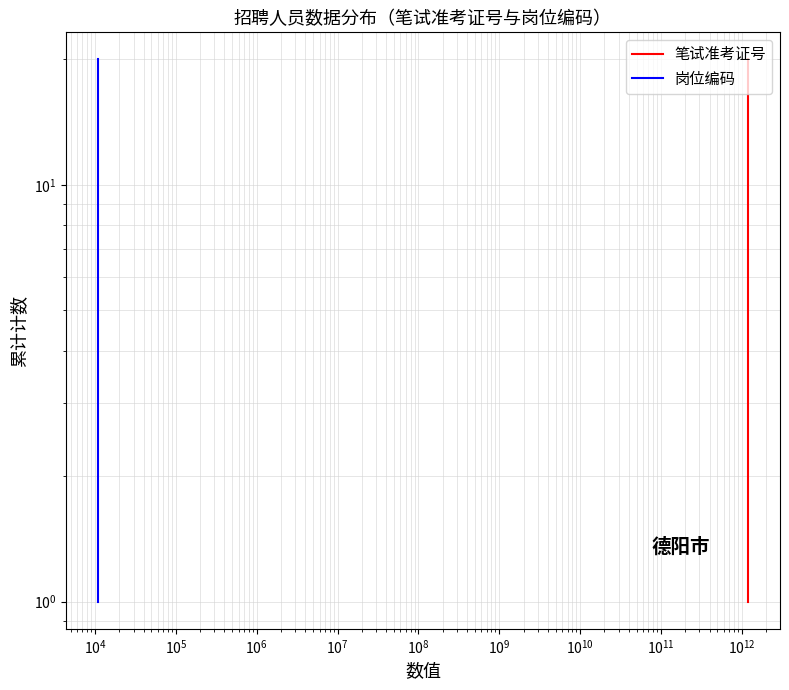

How many categories are shown in the chart?

20